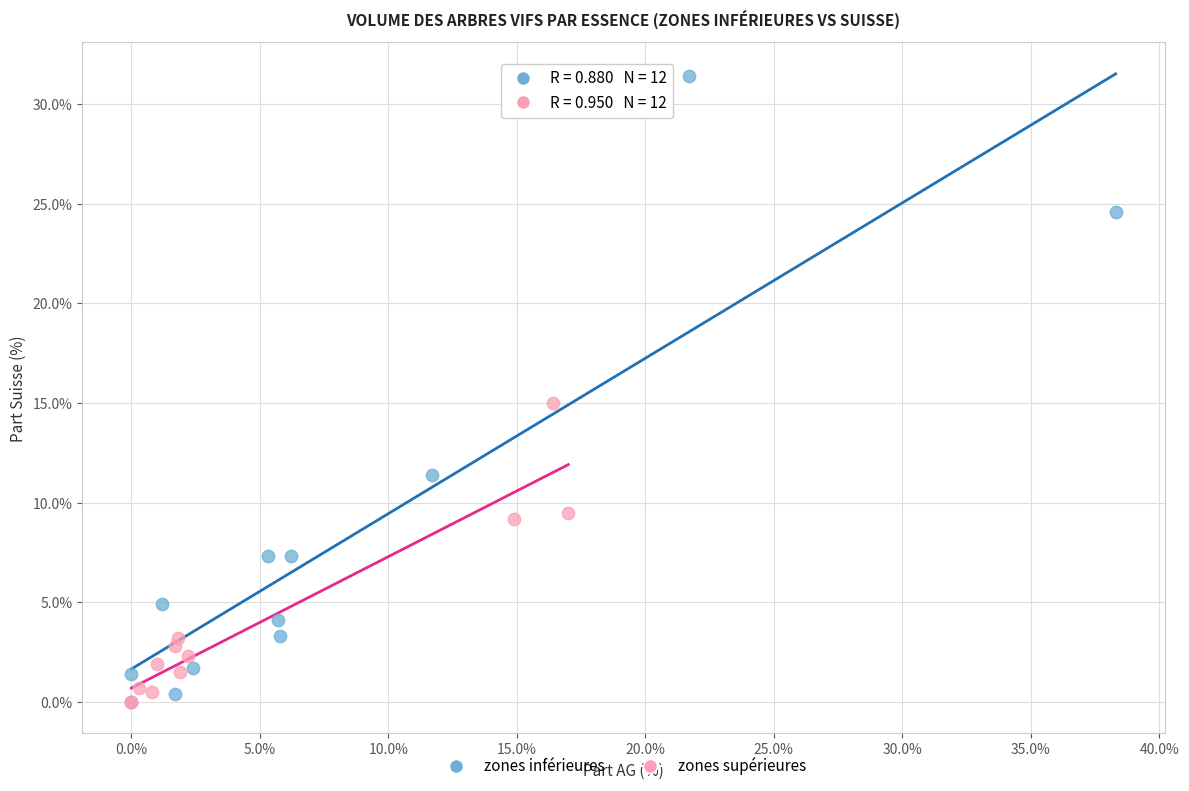

Which series has the largest Y range (max minus min)?

zones inférieures